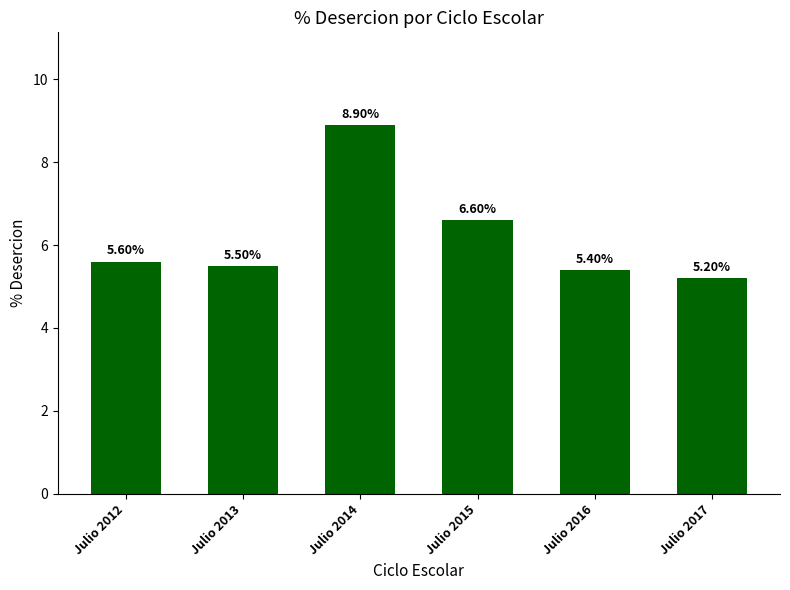

Reading left to right, list all the values displayed in this chart.

Julio 2012=5.6	Julio 2013=5.5	Julio 2014=8.9	Julio 2015=6.6	Julio 2016=5.4	Julio 2017=5.2